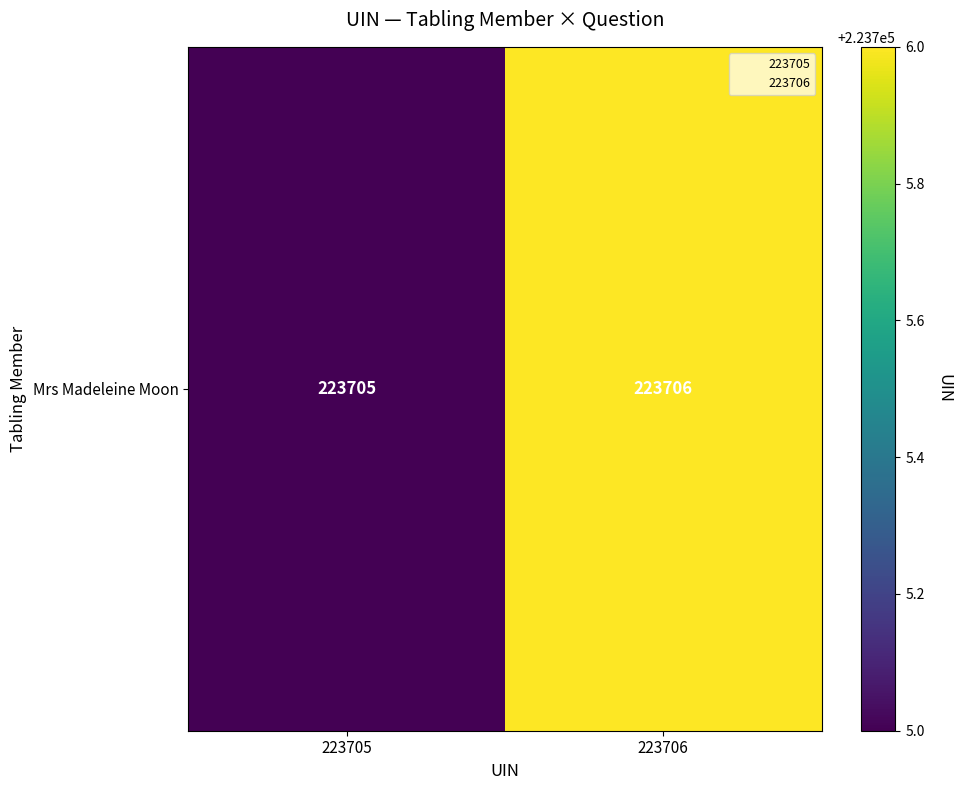

Reading left to right, transcribe all the data shown in this chart.

223705=223705	223706=223706